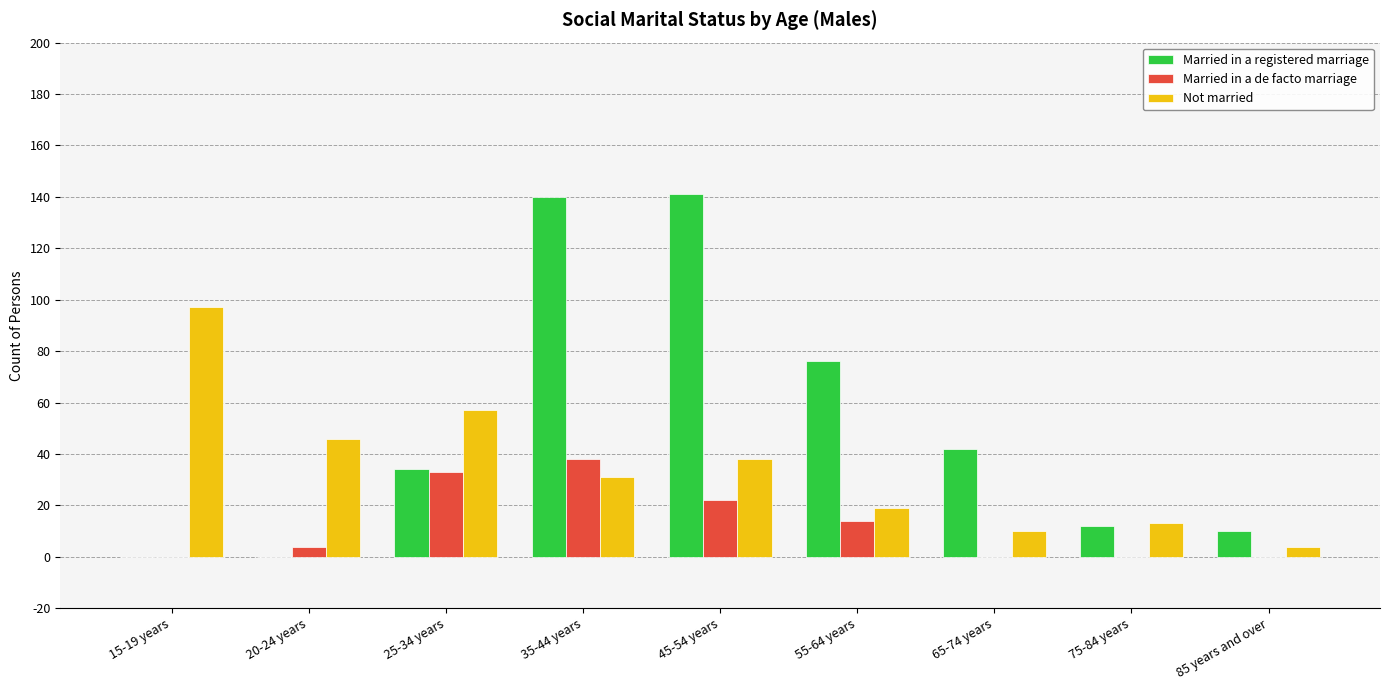

The value of Married in a registered marriage at 15-19 years is 0. True or false?

True